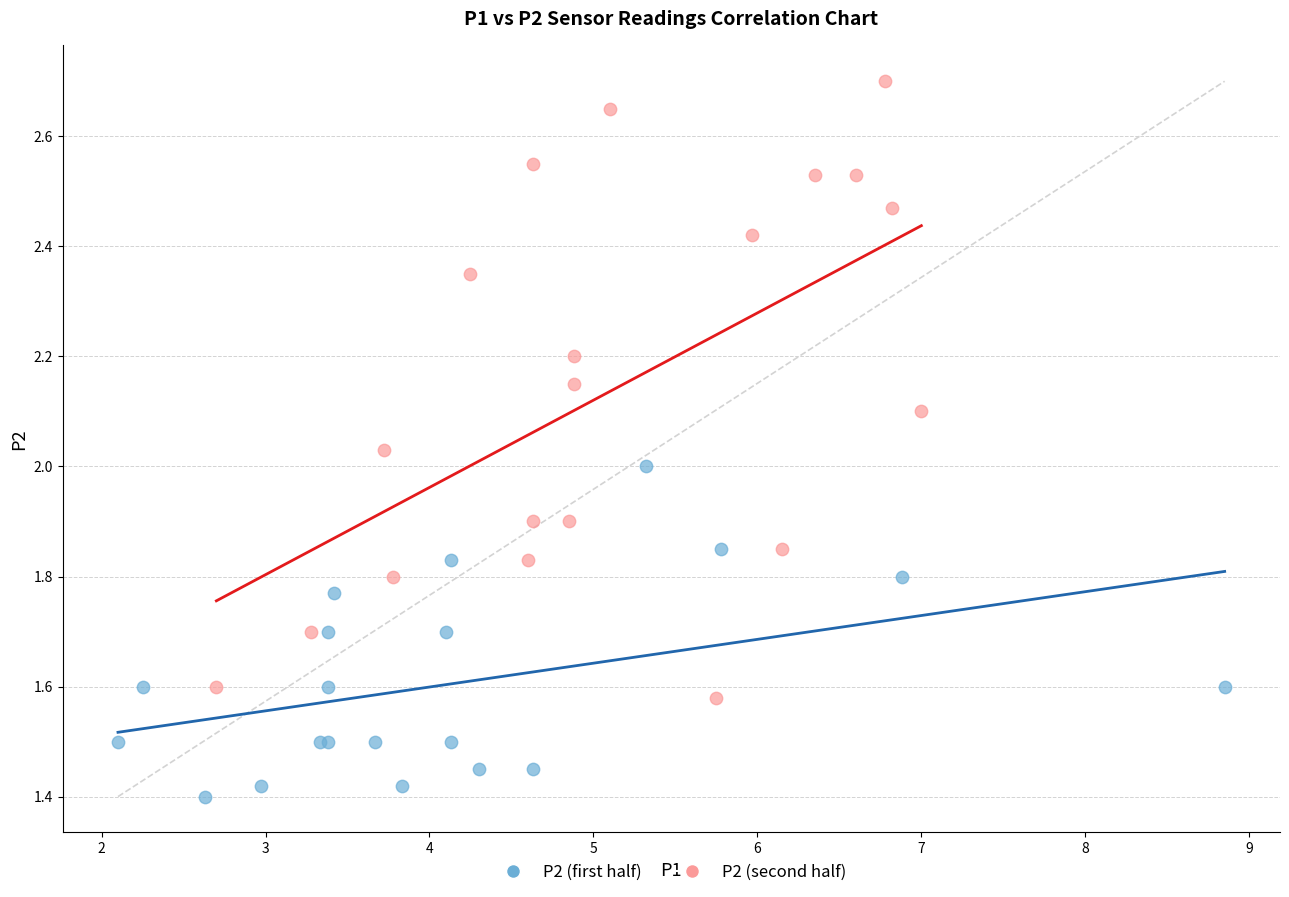

Which series contains the lowest Y value?

P2 (first half)